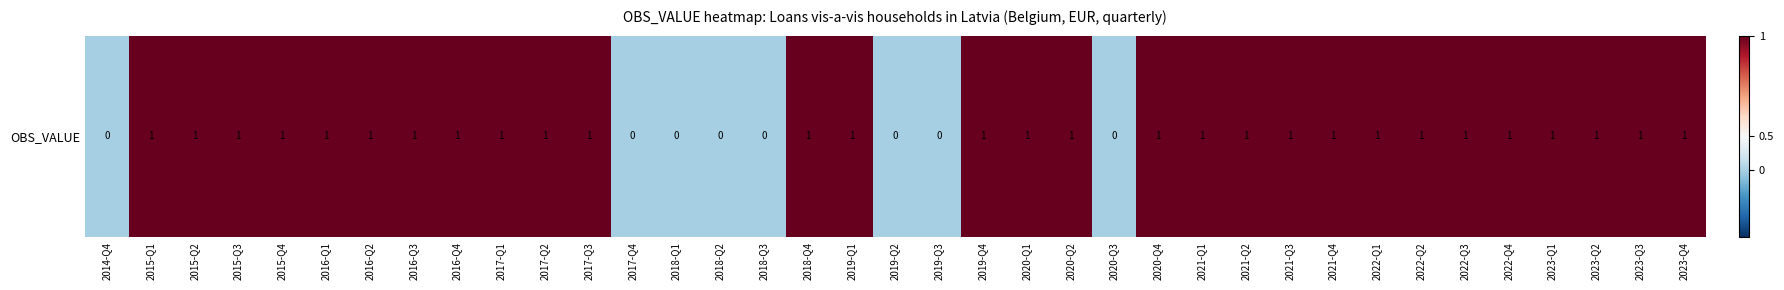

Rank the categories by value from lowest to highest.

2014-Q4, 2017-Q4, 2018-Q1, 2018-Q2, 2018-Q3, 2019-Q2, 2019-Q3, 2020-Q3, 2015-Q1, 2015-Q2, 2015-Q3, 2015-Q4, 2016-Q1, 2016-Q2, 2016-Q3, 2016-Q4, 2017-Q1, 2017-Q2, 2017-Q3, 2018-Q4, 2019-Q1, 2019-Q4, 2020-Q1, 2020-Q2, 2020-Q4, 2021-Q1, 2021-Q2, 2021-Q3, 2021-Q4, 2022-Q1, 2022-Q2, 2022-Q3, 2022-Q4, 2023-Q1, 2023-Q2, 2023-Q3, 2023-Q4